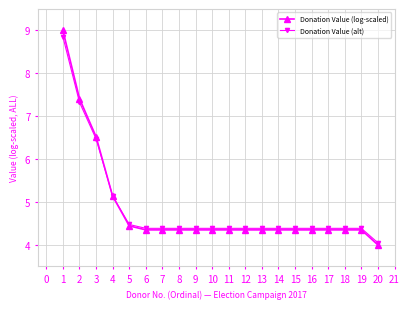

What is the value of the Donation Value (alt) point at the 17th from the left?

4.4